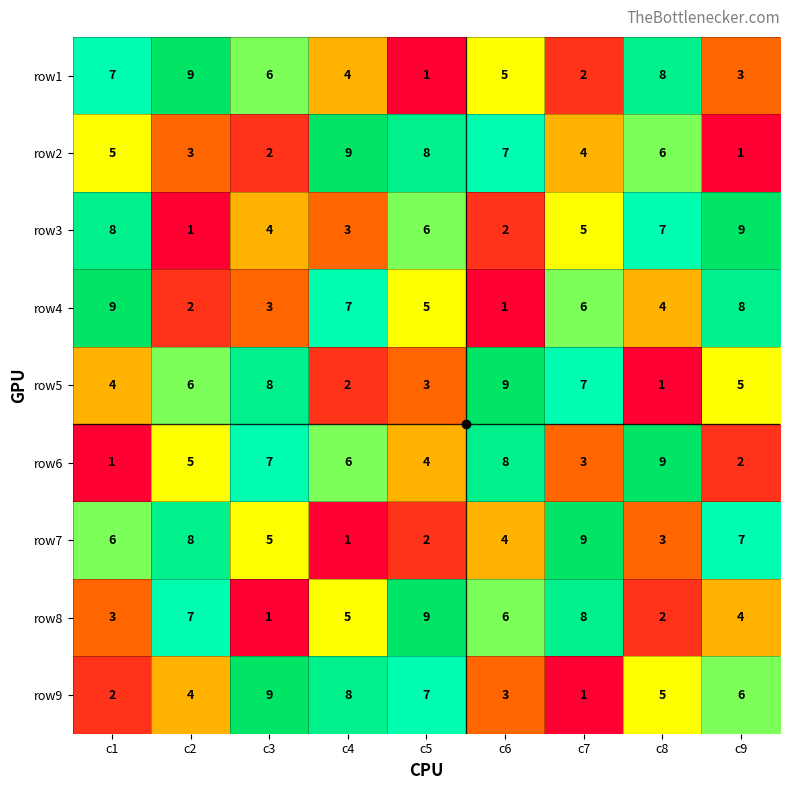

What is the smallest value displayed?

1